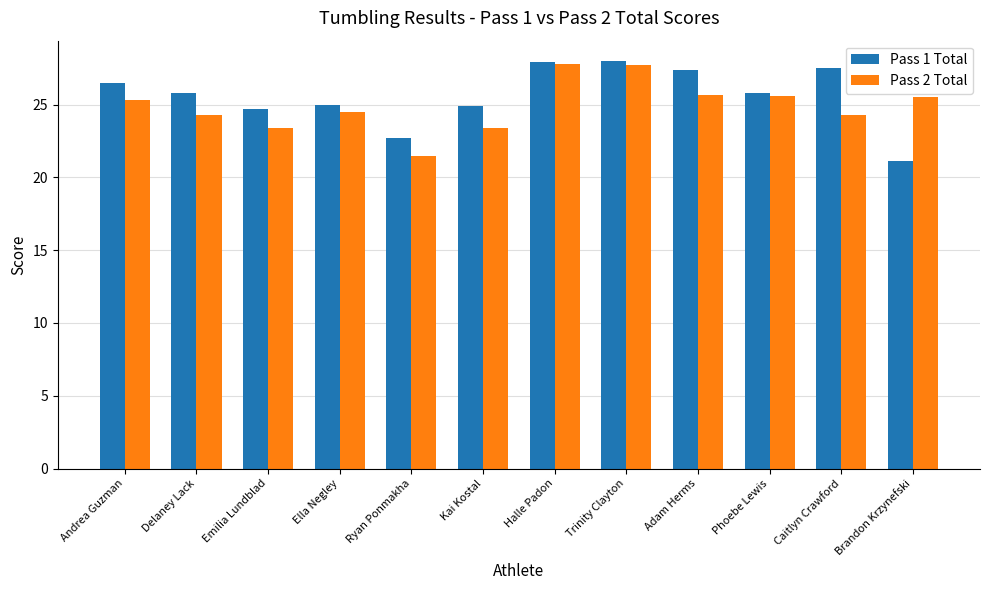

Which series has the largest range (max minus min)?

Pass 1 Total